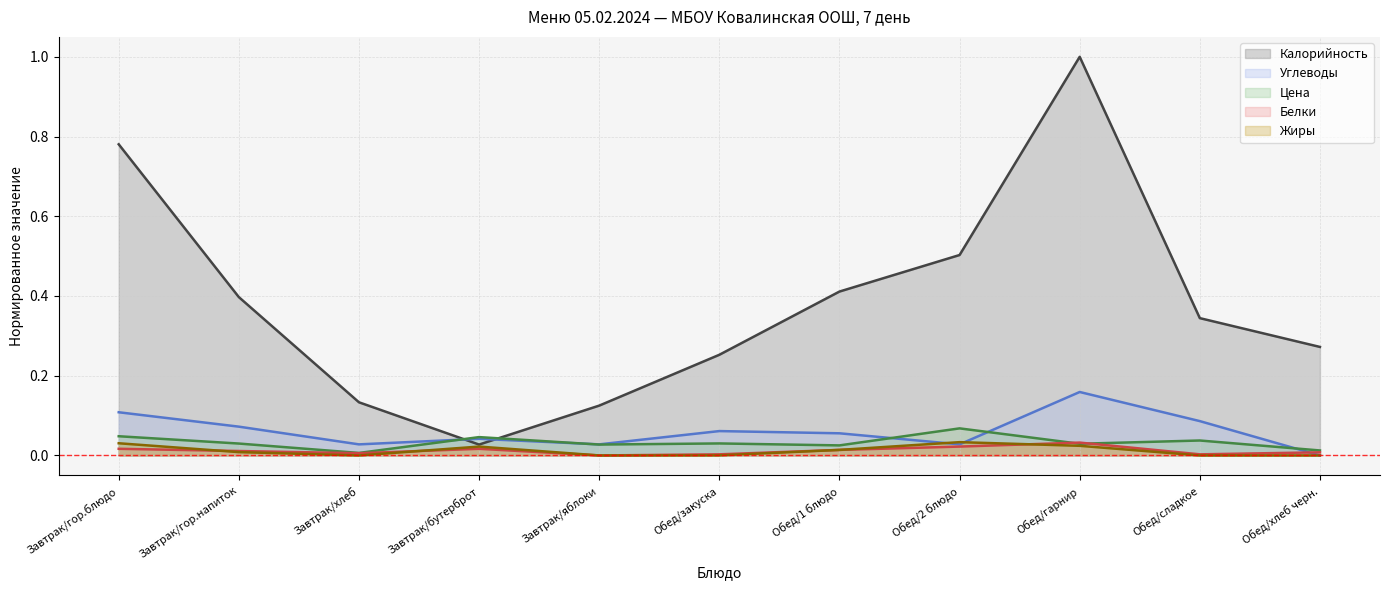

In Углеводы, how many points are lower than both neighbors (excluding endpoints)?

3